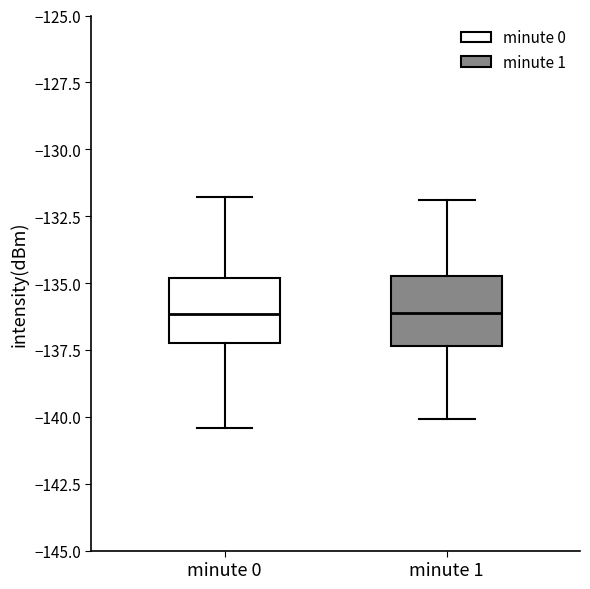

Where does the median line of the box for minute 0 sit on the y-axis? The values are not printed on the chart, so give them approximately, as read against the axis.

-136.0